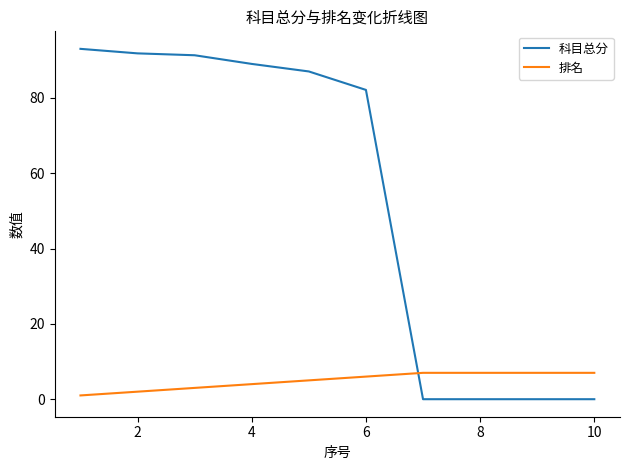

What is the difference between the maximum and minimum values in the 排名 series?

6.0